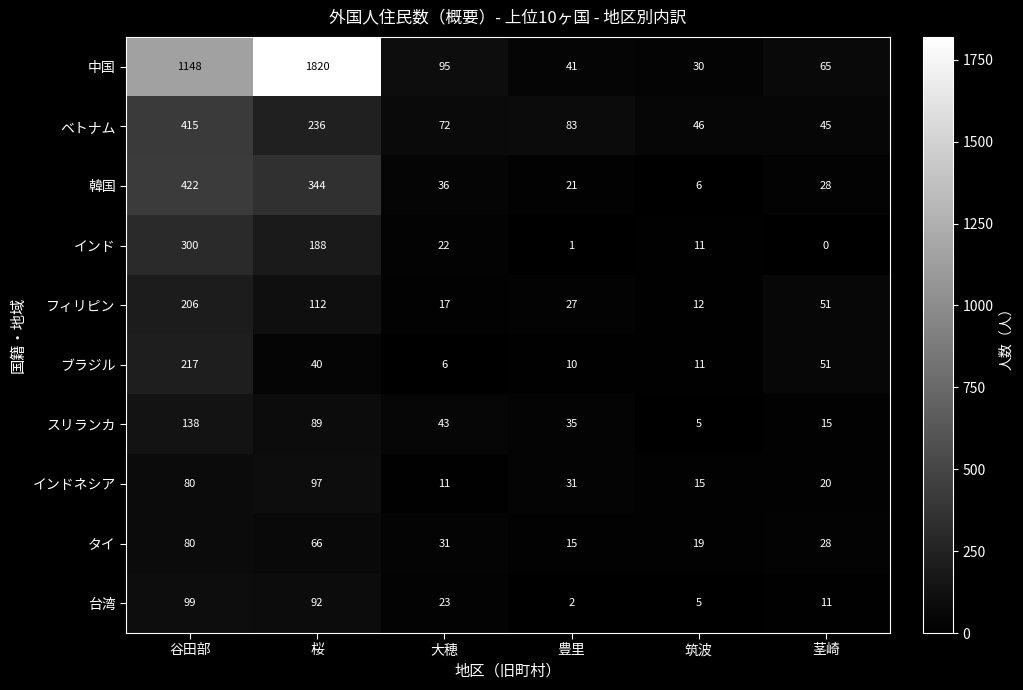

How many categories are shown in the chart?

6